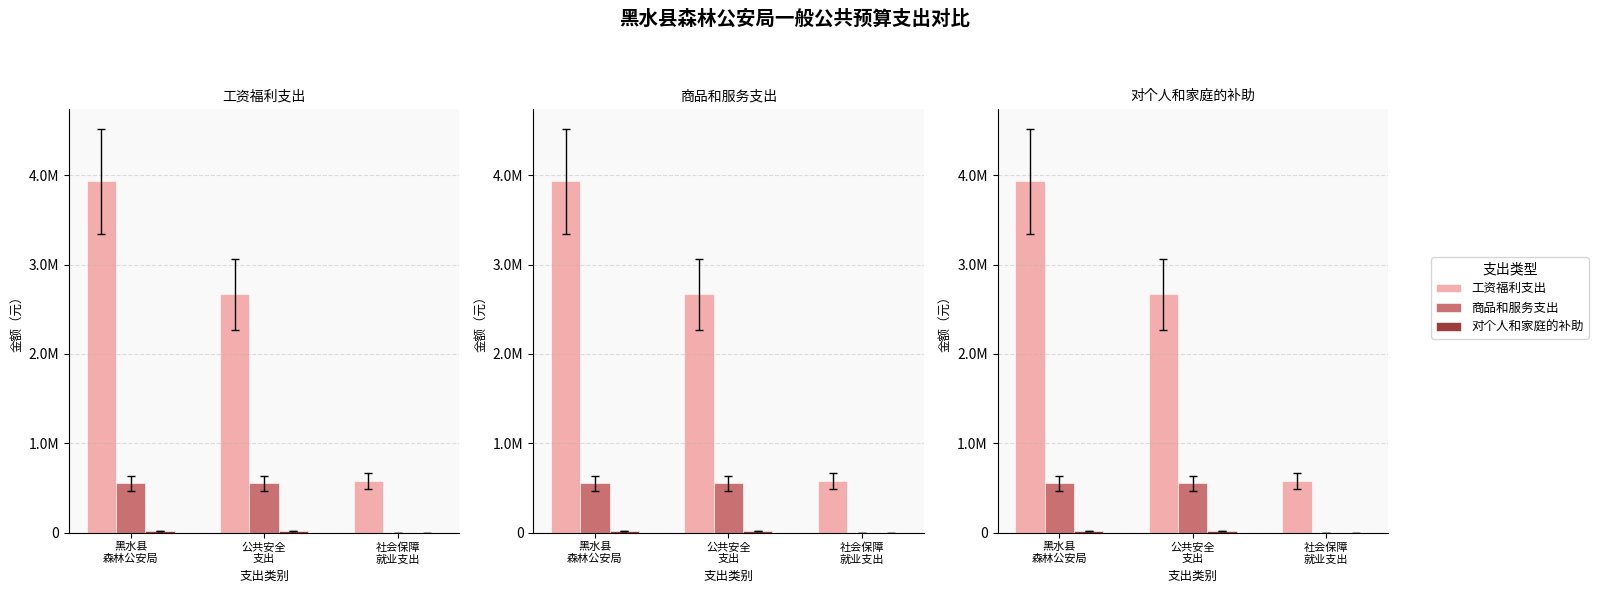

At which category is the sum across all series the highest?

黑水县
森林公安局